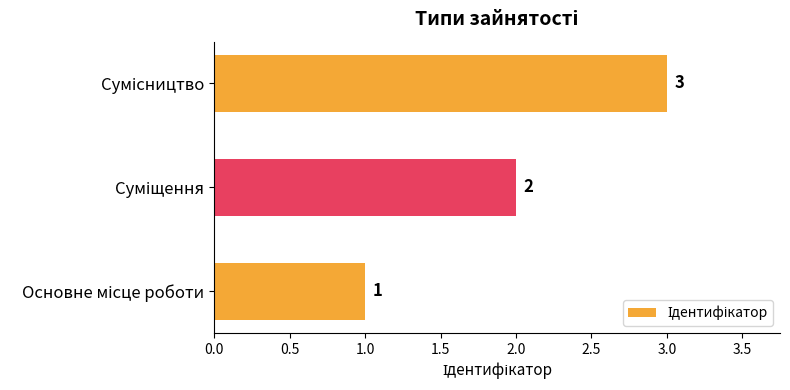

What is the sum of all values?

6